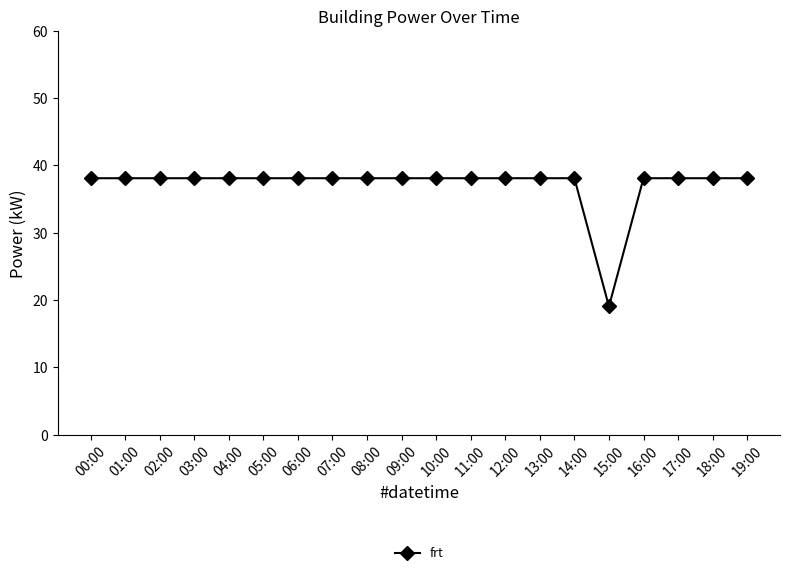

What is the greatest value displayed?

38.1